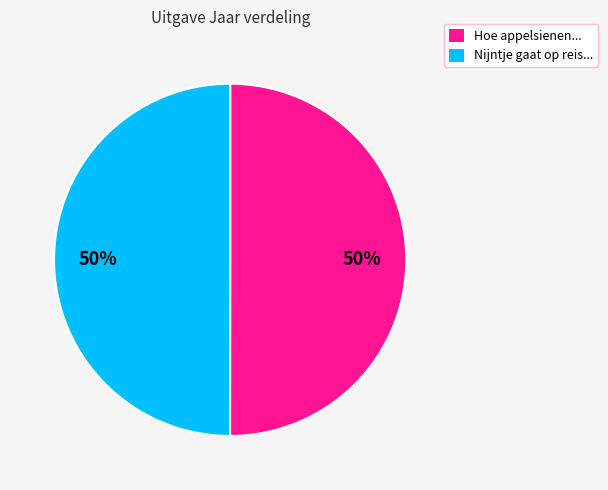

What is the ratio of the value at Hoe appelsienen... to the value at Nijntje gaat op reis...?

1.0